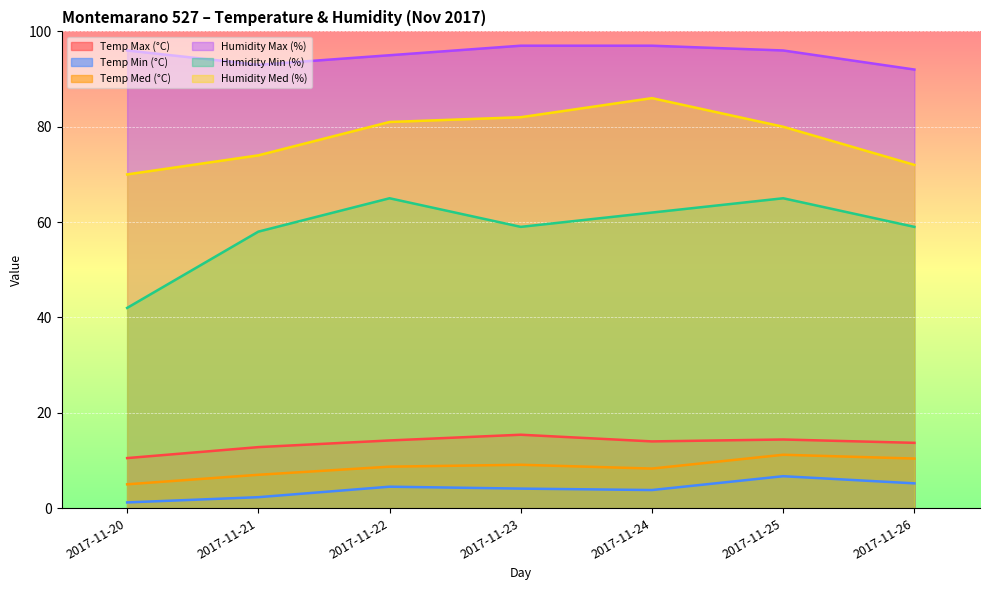

What is the total value across all series at 2017-11-23?

266.6